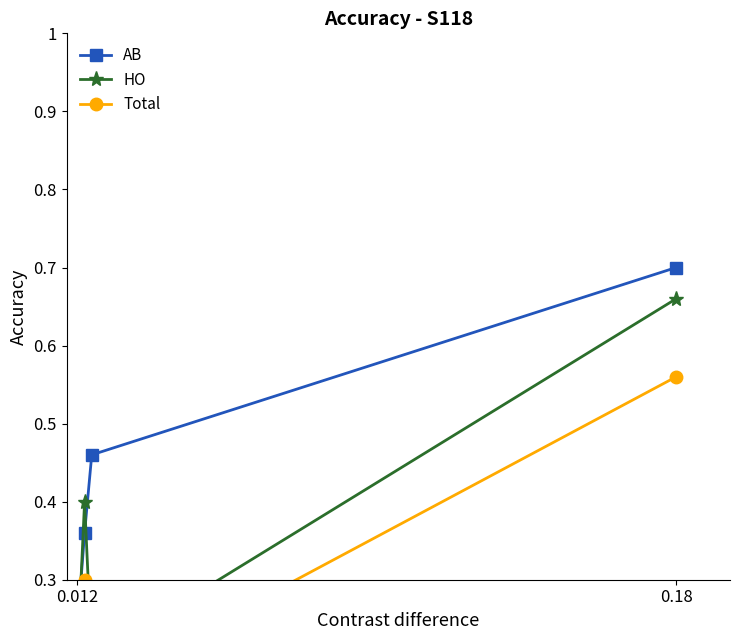

The AB series shows 0.7 at 0.18. True or false?

True